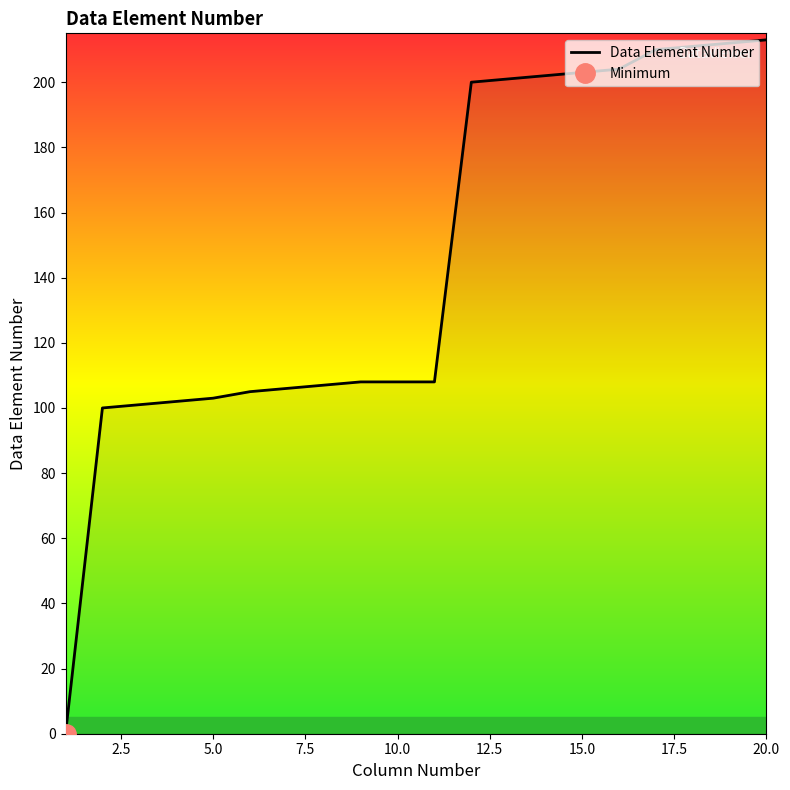

The Data Element Number series shows 213 at 20.0. True or false?

True